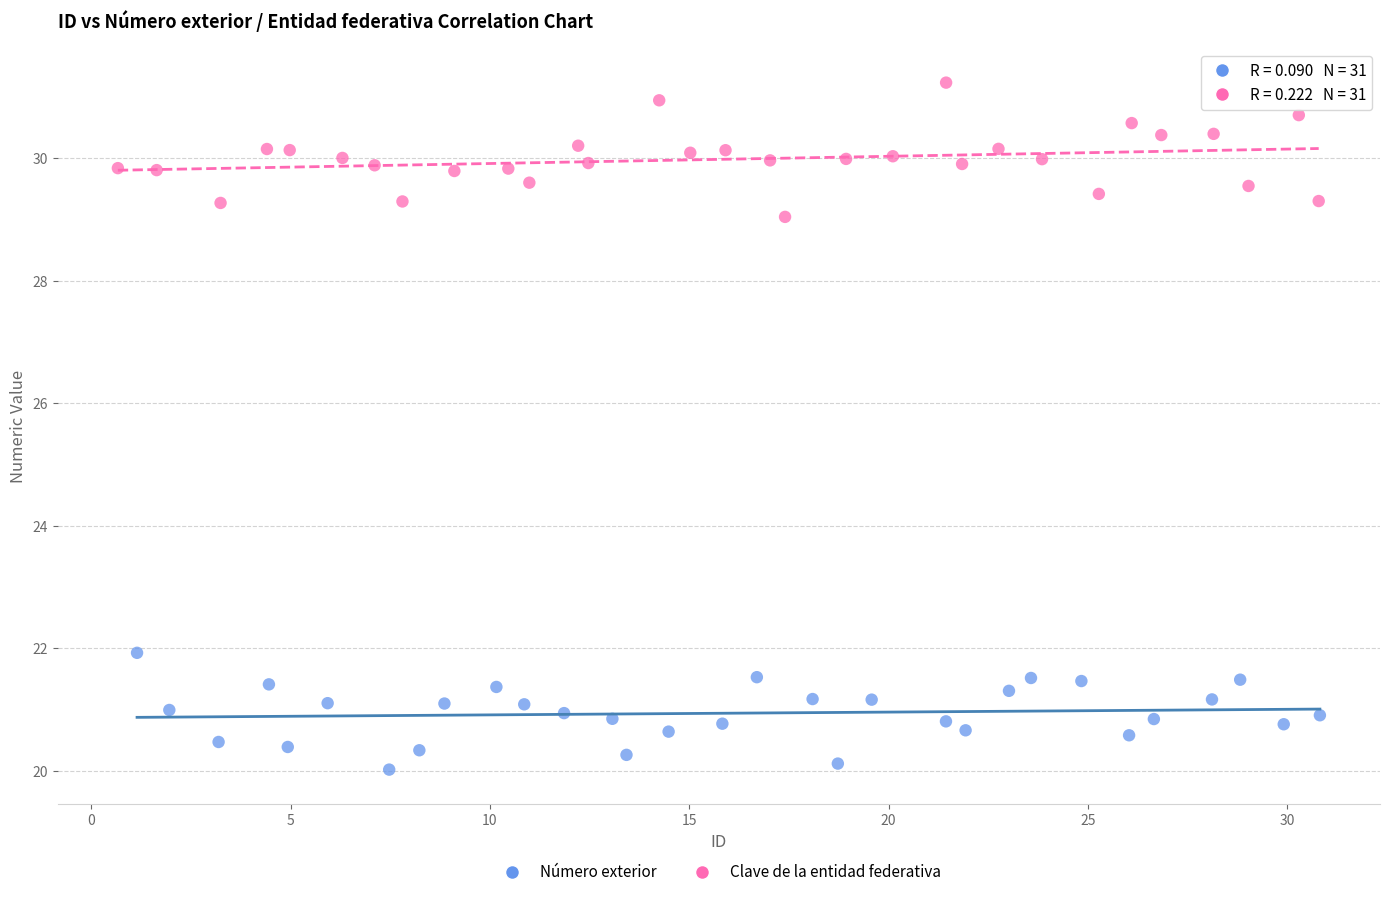

Which series reaches the maximum Y coordinate?

Clave de la entidad federativa